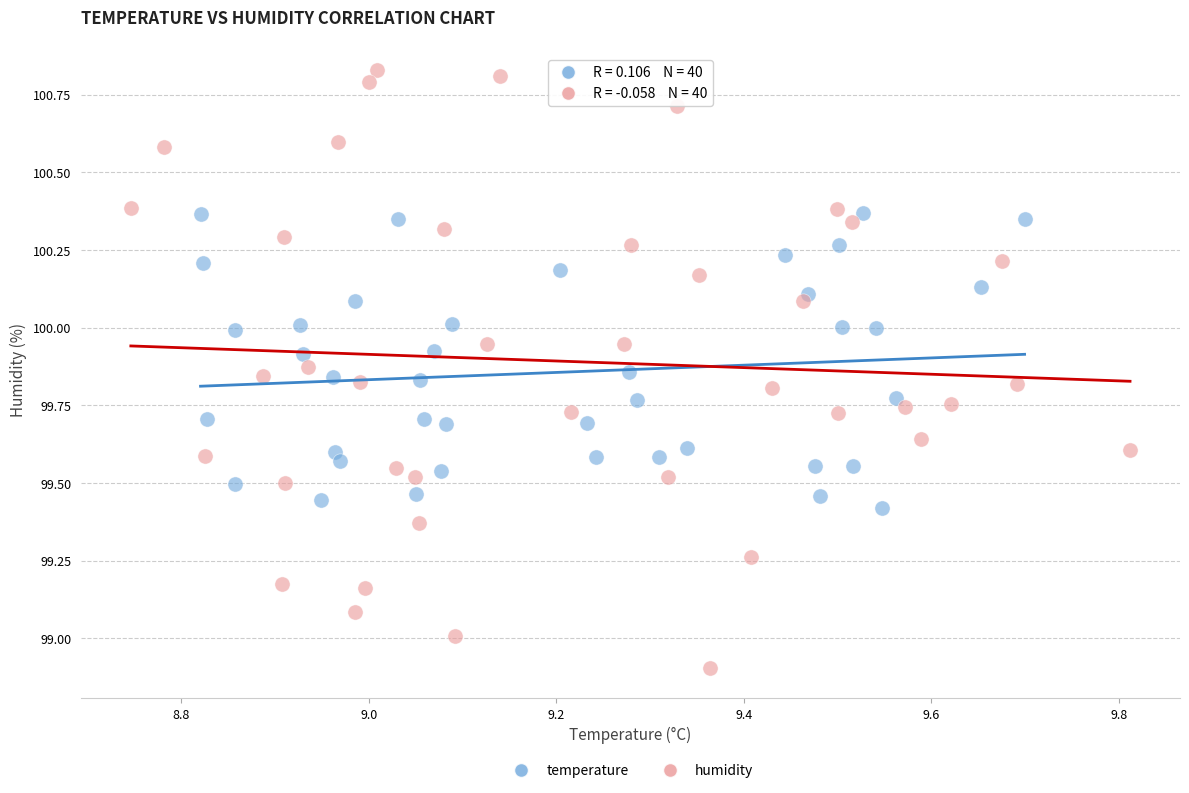

What are all the series names shown in the legend?

temperature, humidity